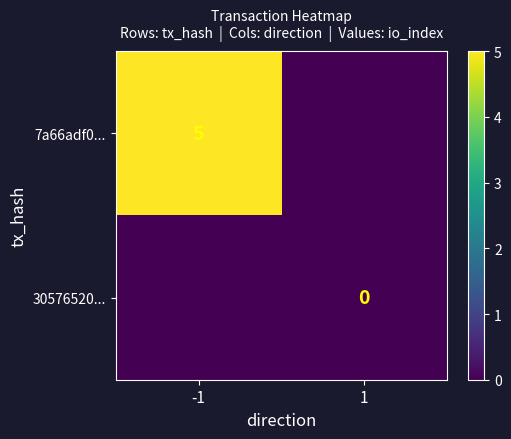

Is the value of 7a66adf0... at -1 greater than the value of 30576520... at 1?

Yes